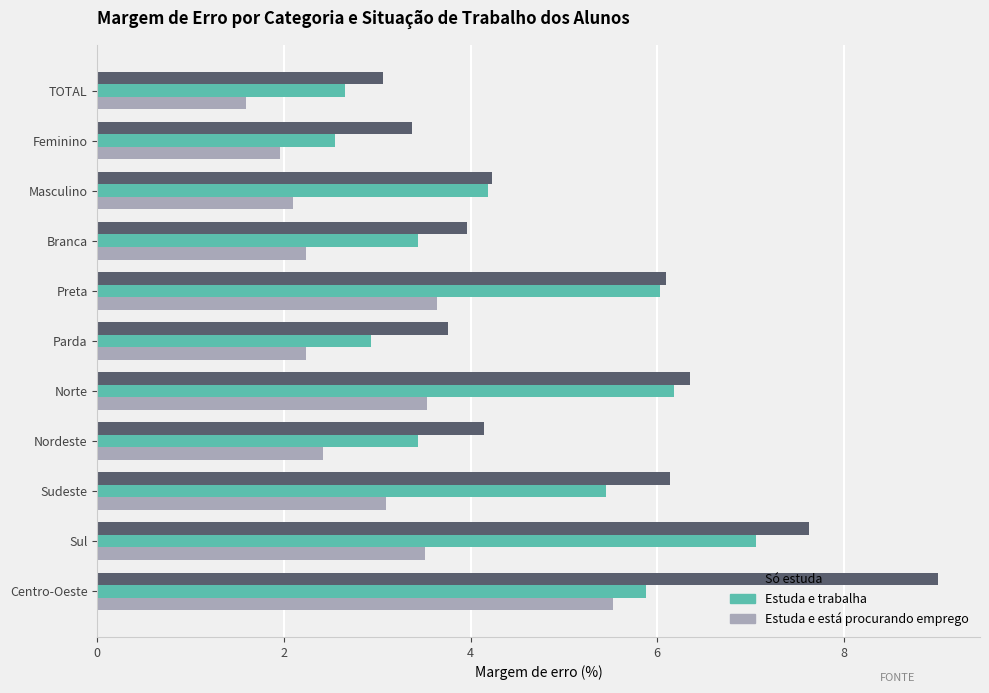

Between Parda and Norte, which series saw the biggest shift?

Estuda e trabalha